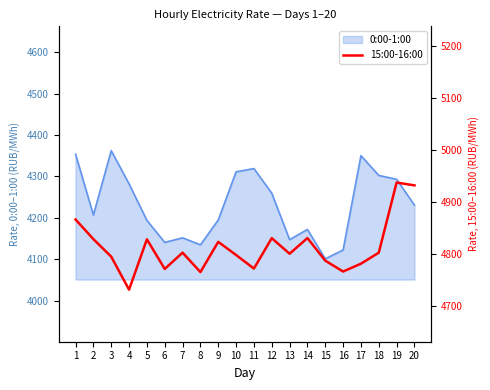

What is the average value?

4812.1